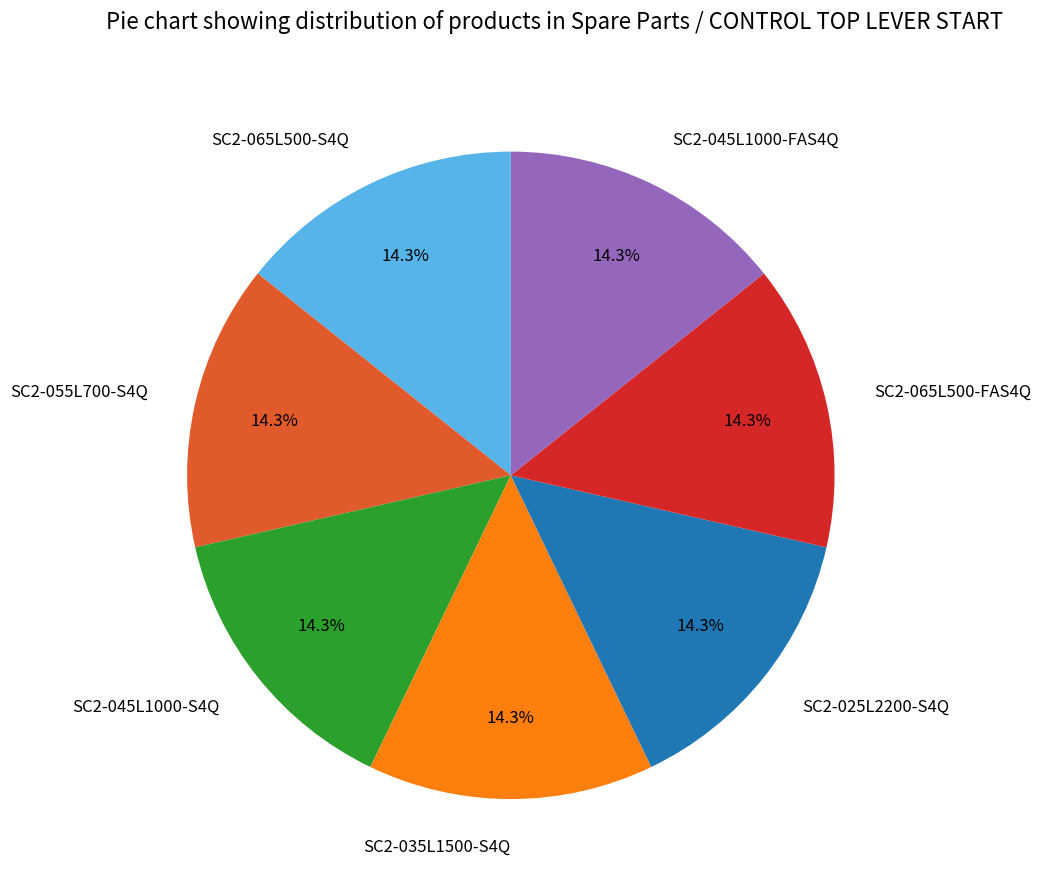

What percentage is NOT represented by SC2-025L2200-S4Q?

85.7%